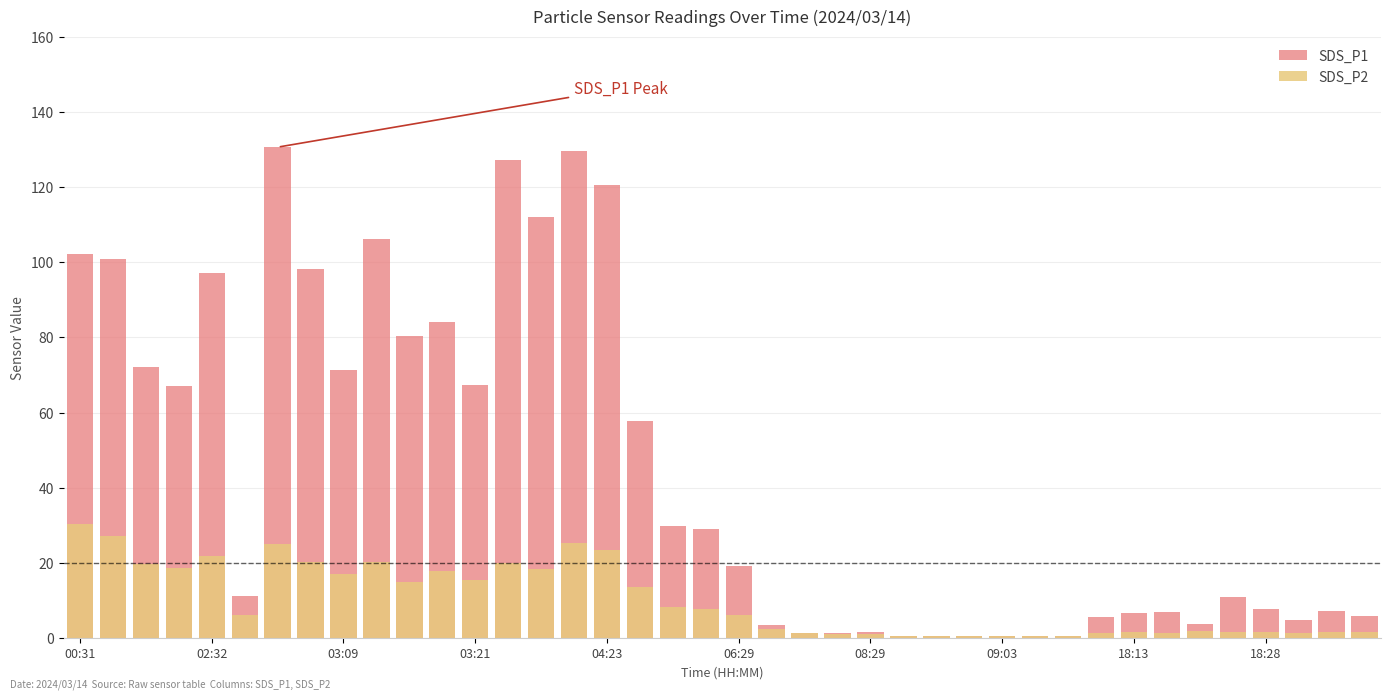

How many bars are there in each group?

2